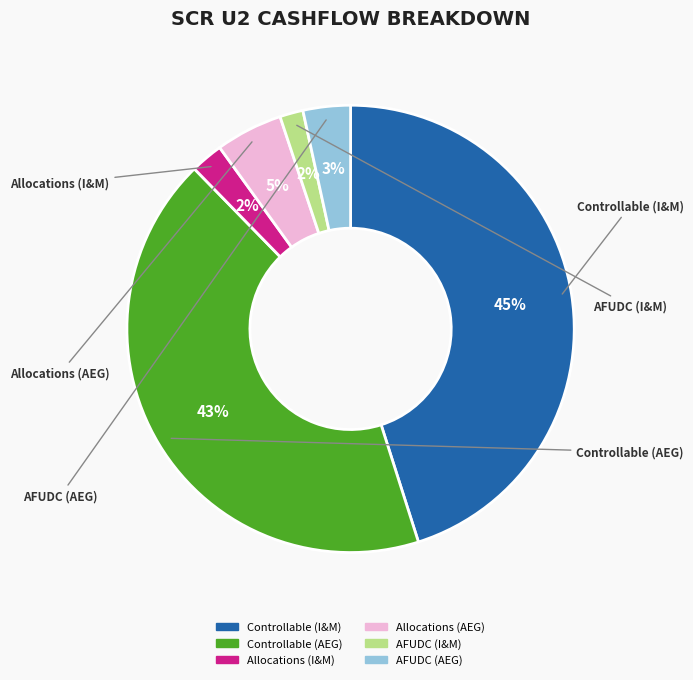

Is it true that Controllable (AEG) is 31% of the pie?

False